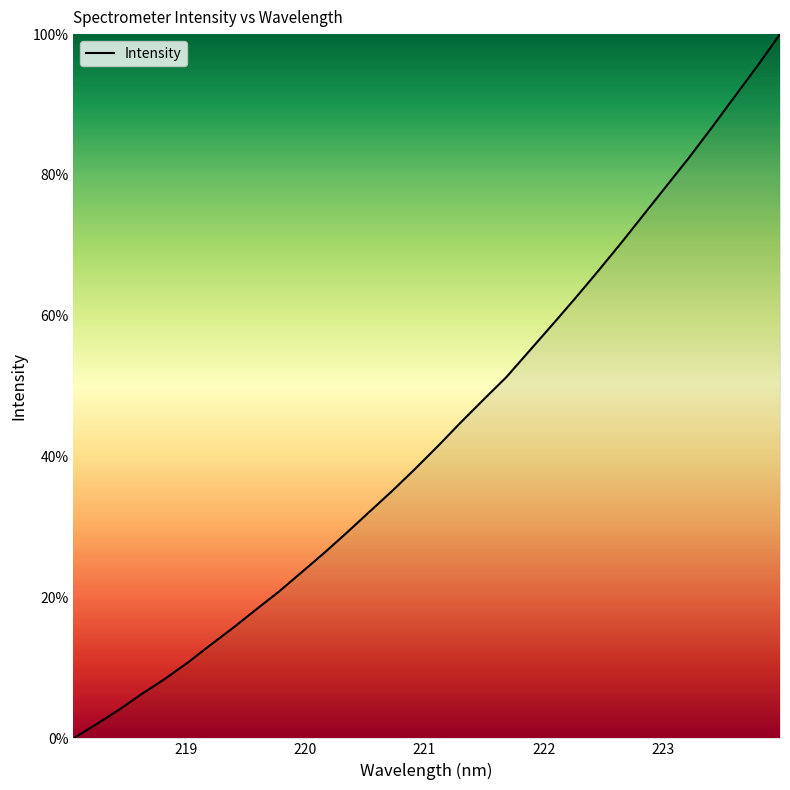

What is the greatest value displayed?

100.0